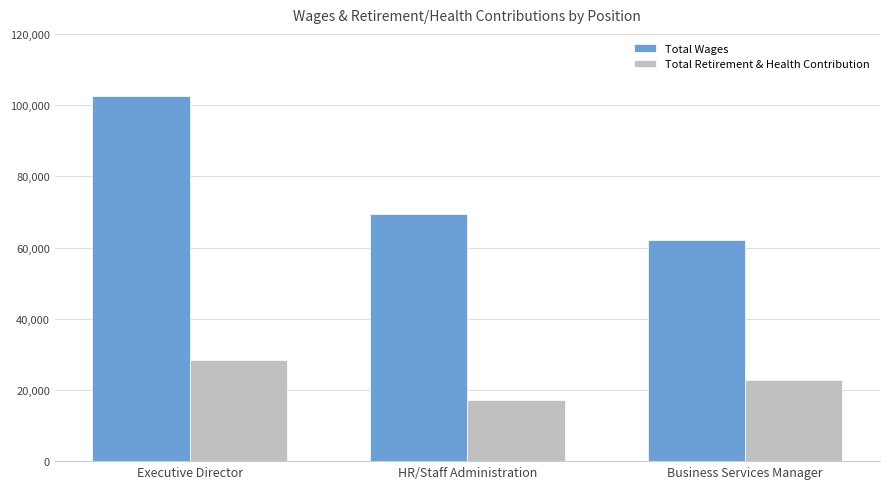

How many data points does each series have?

3